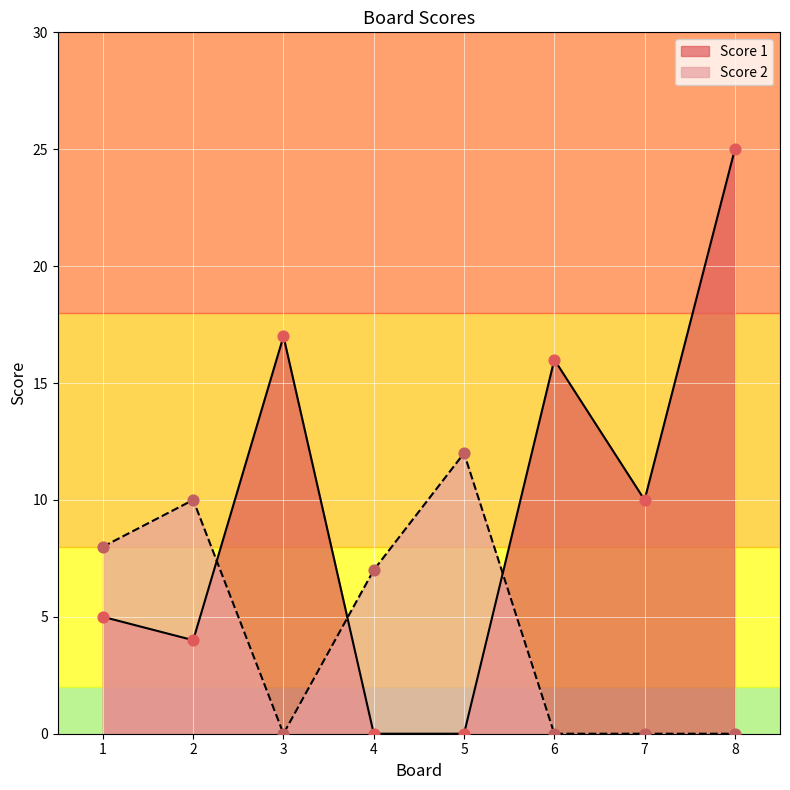

At how many categories does at least one series exceed 18?

1